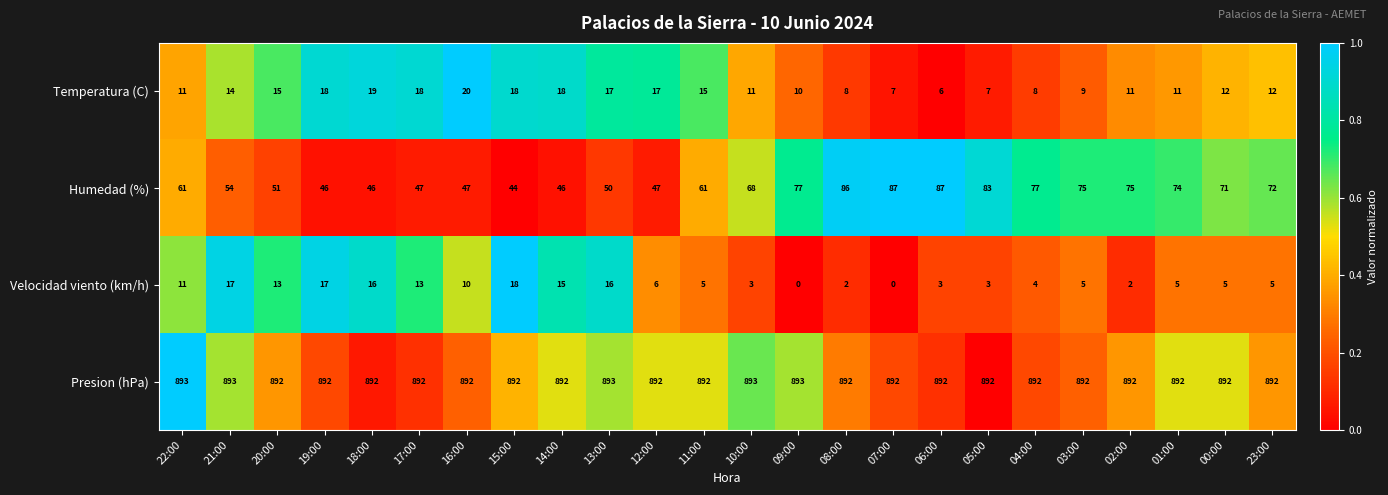

What is the average value of the Velocidad viento (km/h) series?

8